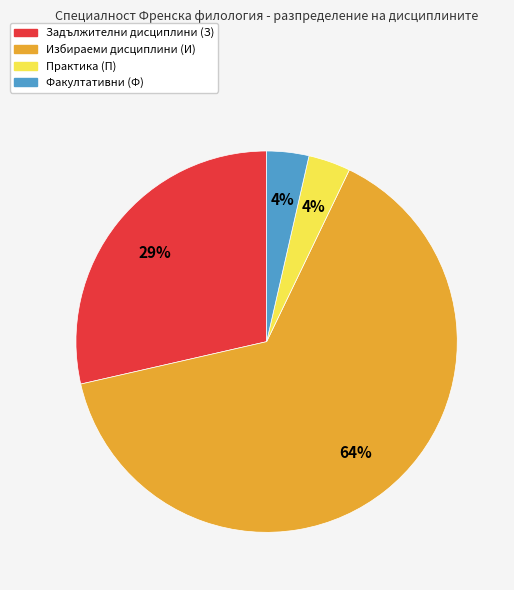

To the nearest percent, what is the average slice percentage?

25%